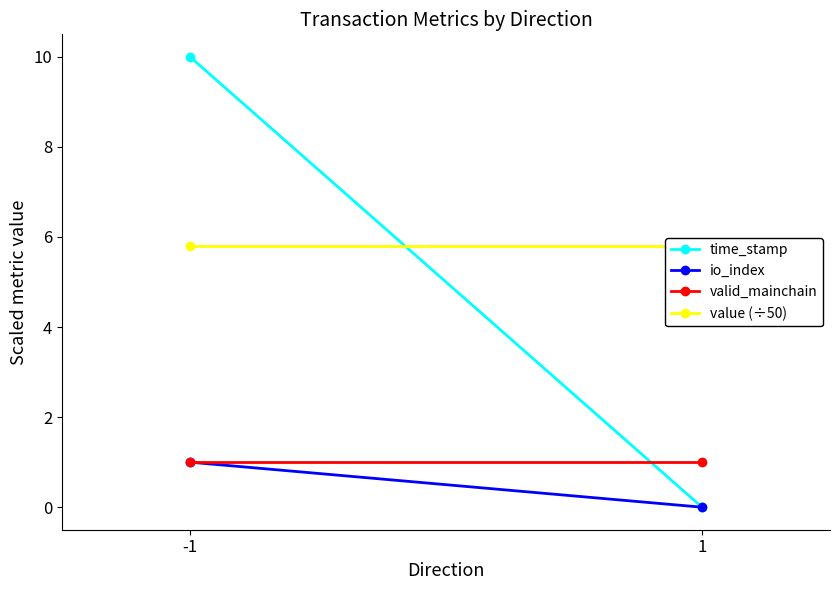

Where is valid_mainchain nearest to the value 1?

-1